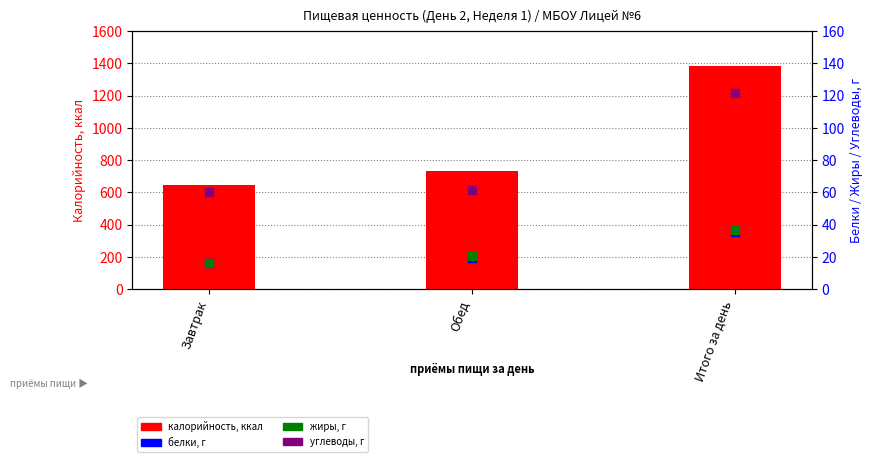

At how many categories does at least one series exceed 124?

3